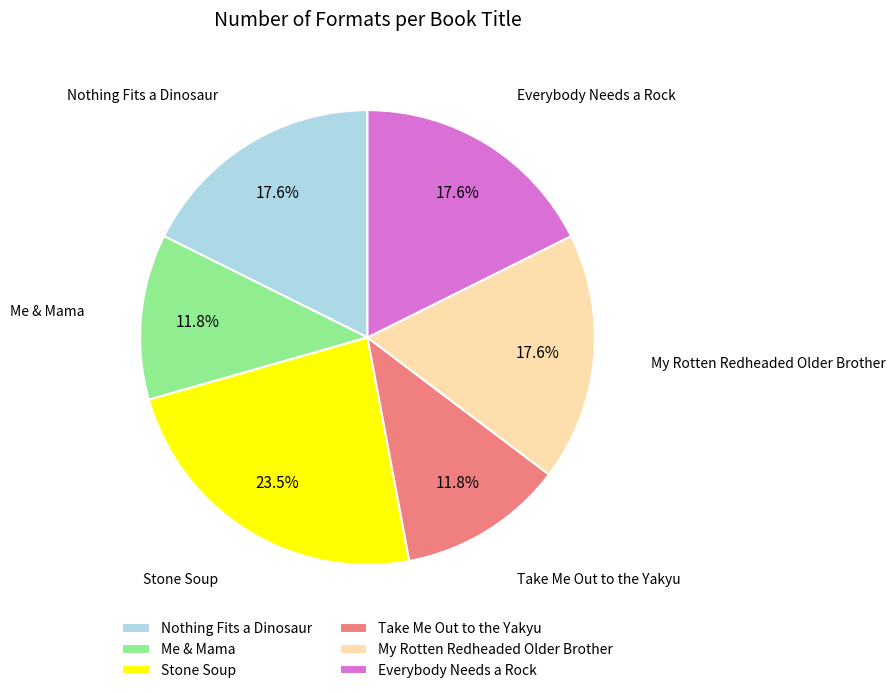

What is the largest slice in the pie chart?

Stone Soup